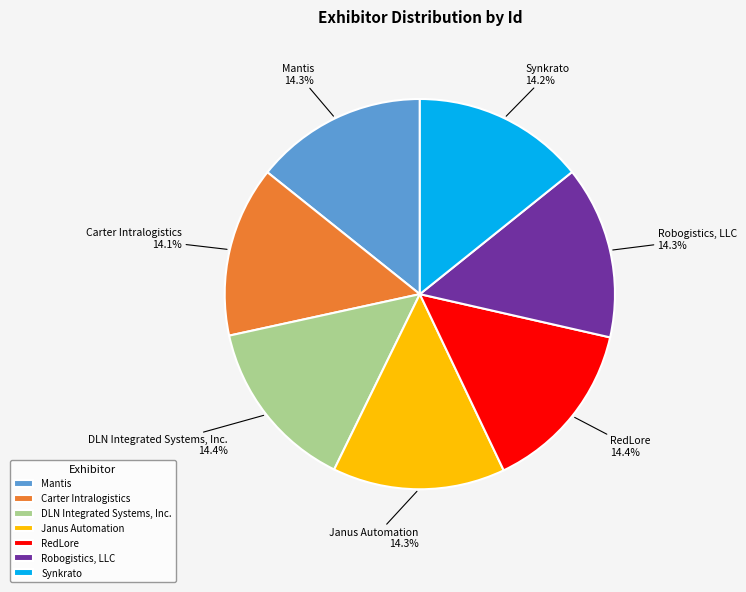

Is DLN Integrated Systems, Inc. the majority of the pie?

No